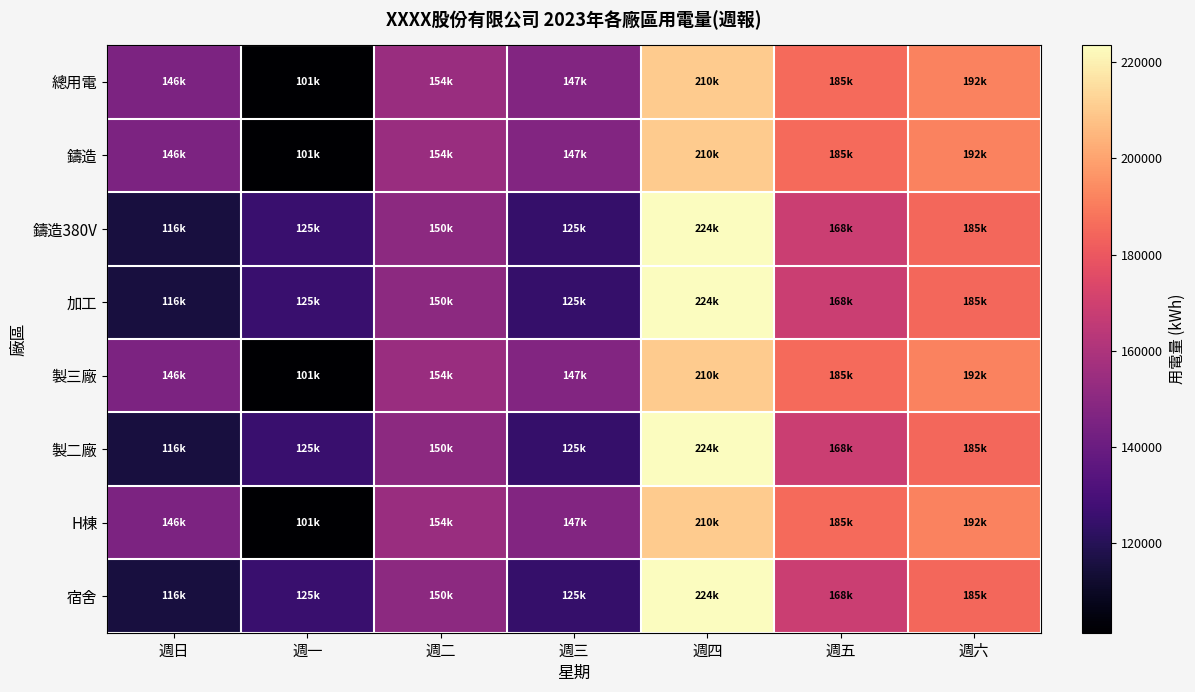

At which category is the sum across all series the highest?

週四